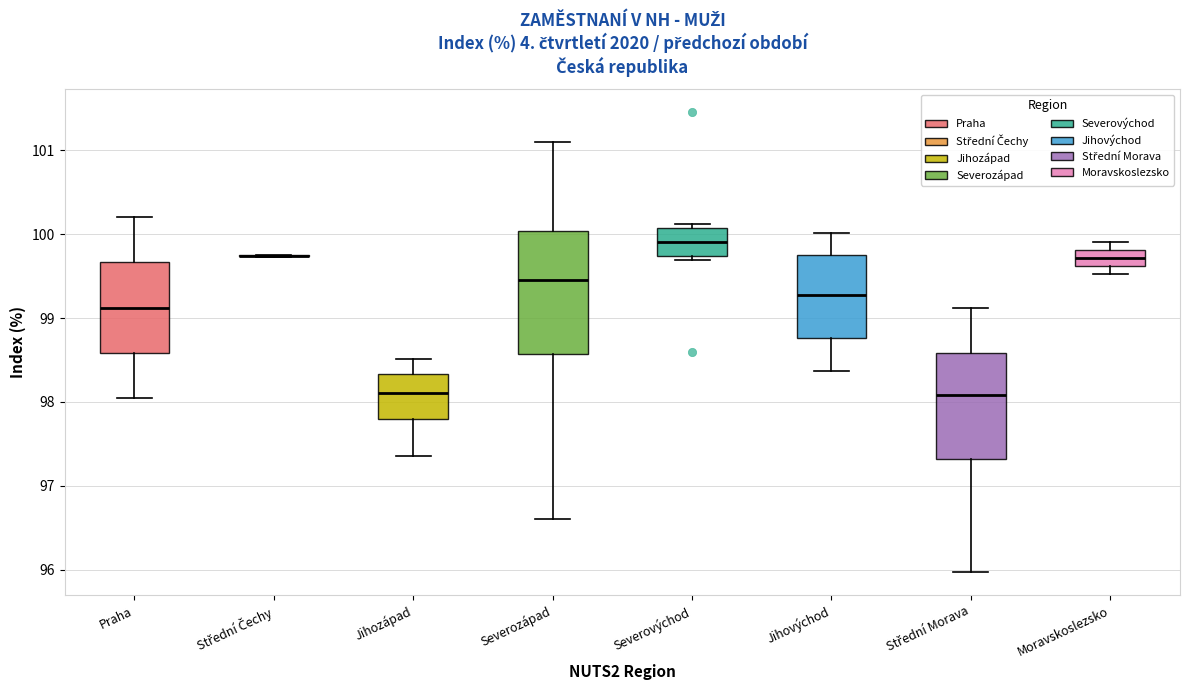

Where is the lower edge of the box for Severovýchod on the y-axis? The values are not printed on the chart, so give them approximately, as read against the axis.

99.7